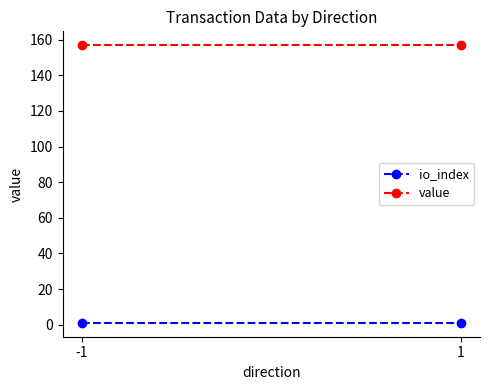

True or false: value has a value of 47.7 at -1.

False